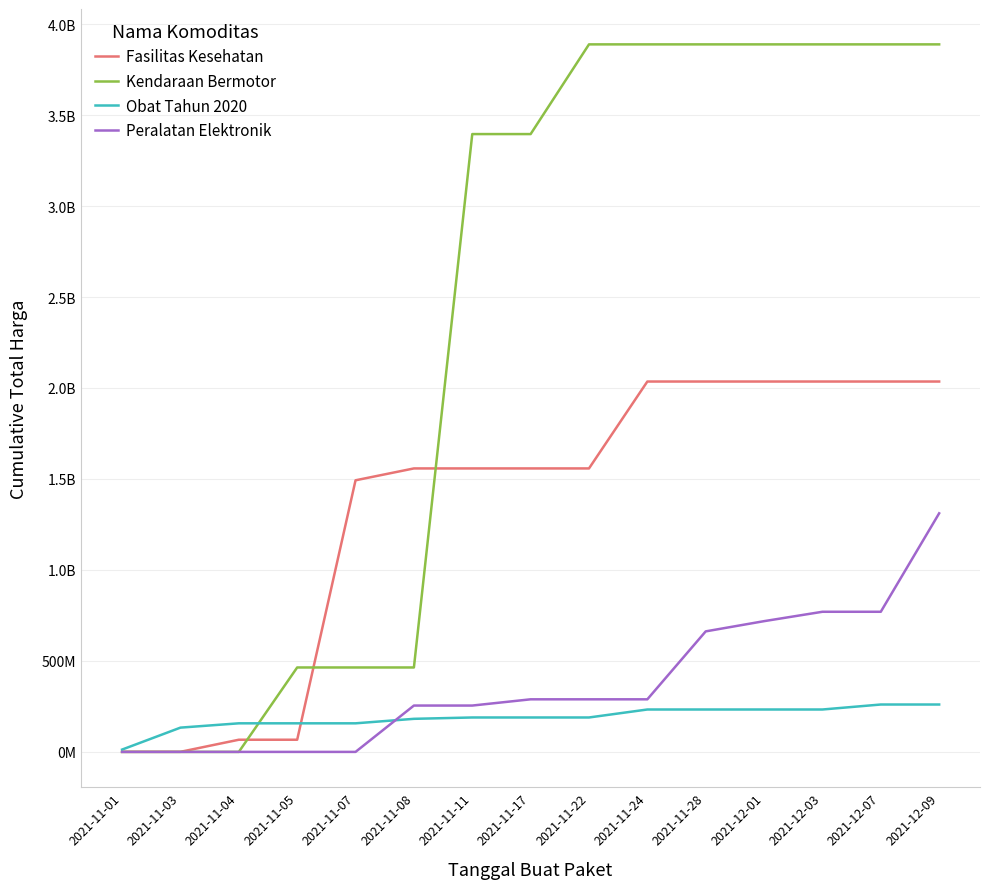

True or false: Obat Tahun 2020 and Peralatan Elektronik intersect in this chart.

True